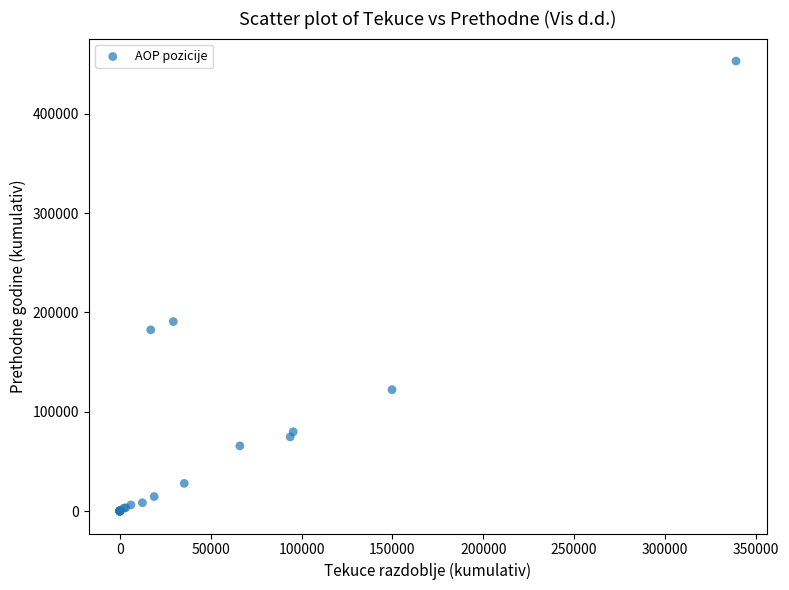

What Y value in the scatter plot is closest to 226507?

190735